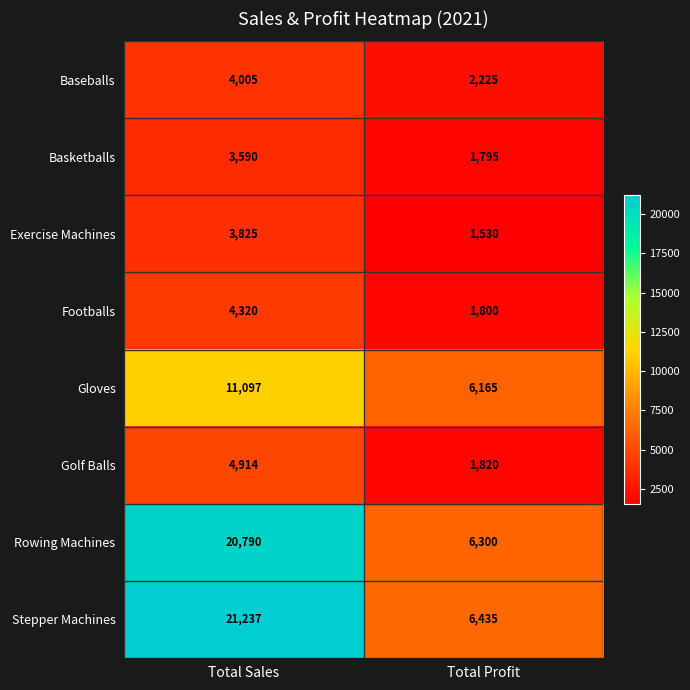

Which series has the widest spread of values?

Stepper Machines